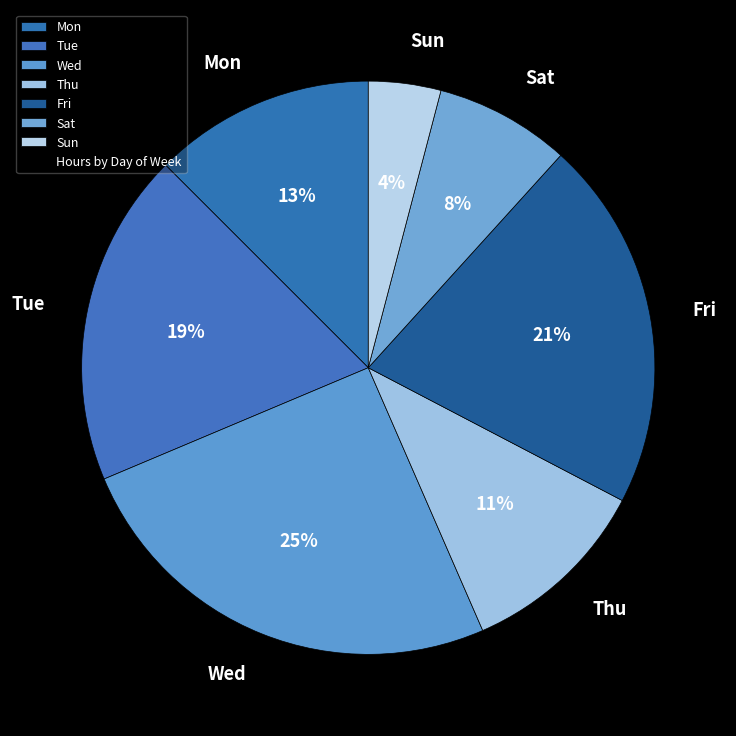

Which has a higher value, Sat or Mon?

Mon